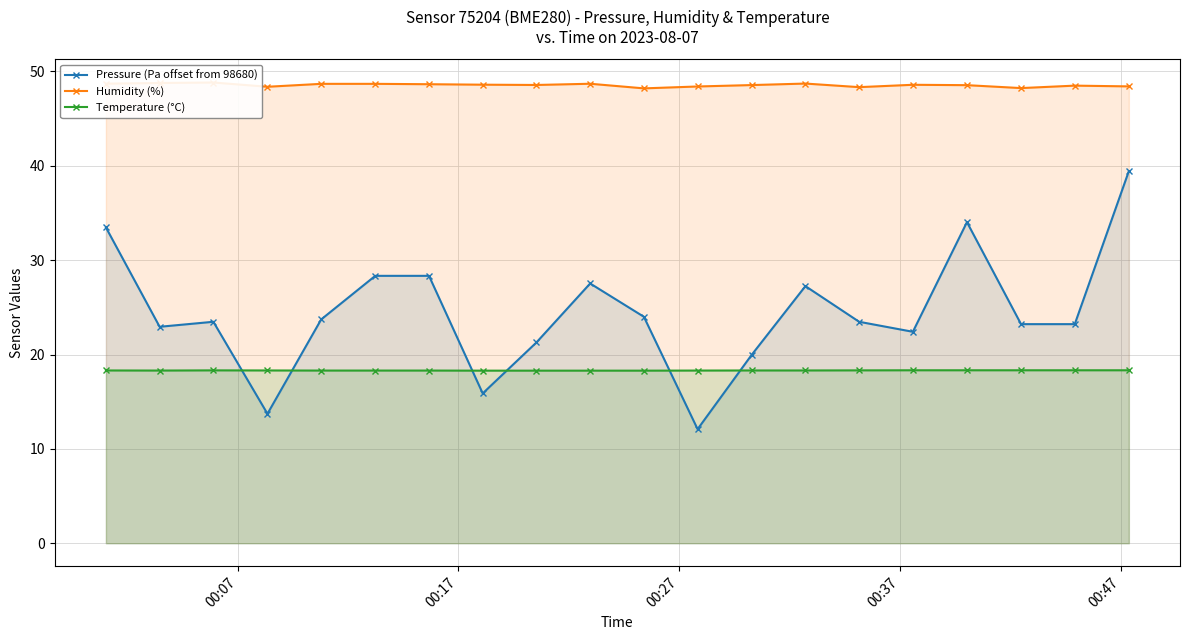

True or false: Pressure (Pa offset from 98680) has more than 2 interior local peaks.

True